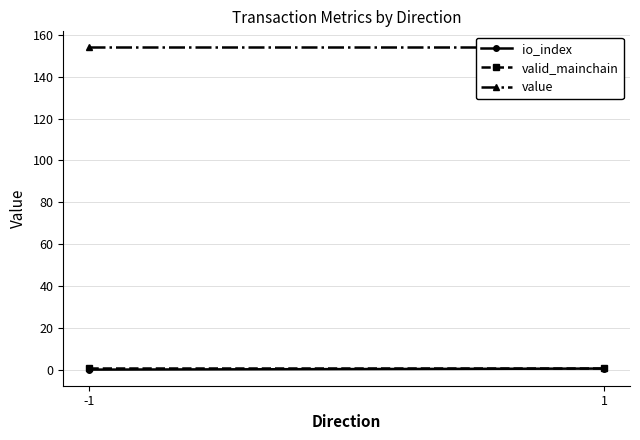

What is the average value of the valid_mainchain series?

1.0